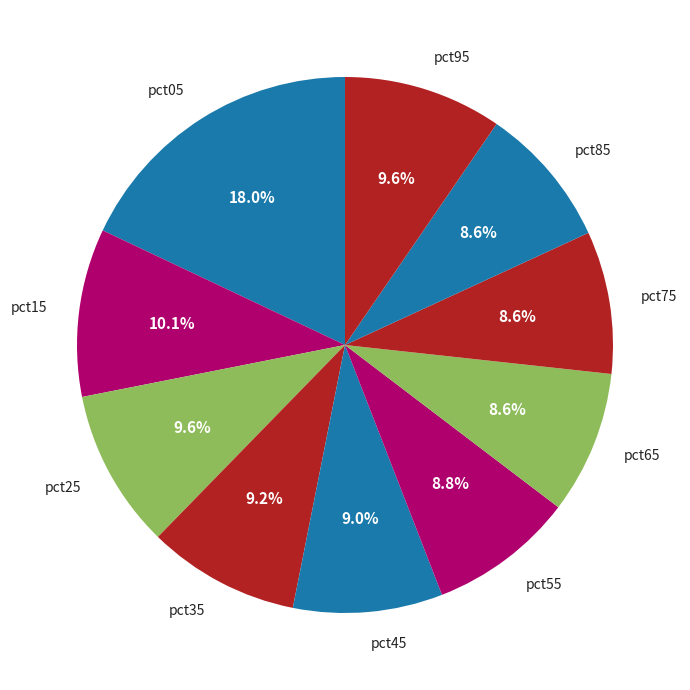

Is there a majority slice in this chart?

No